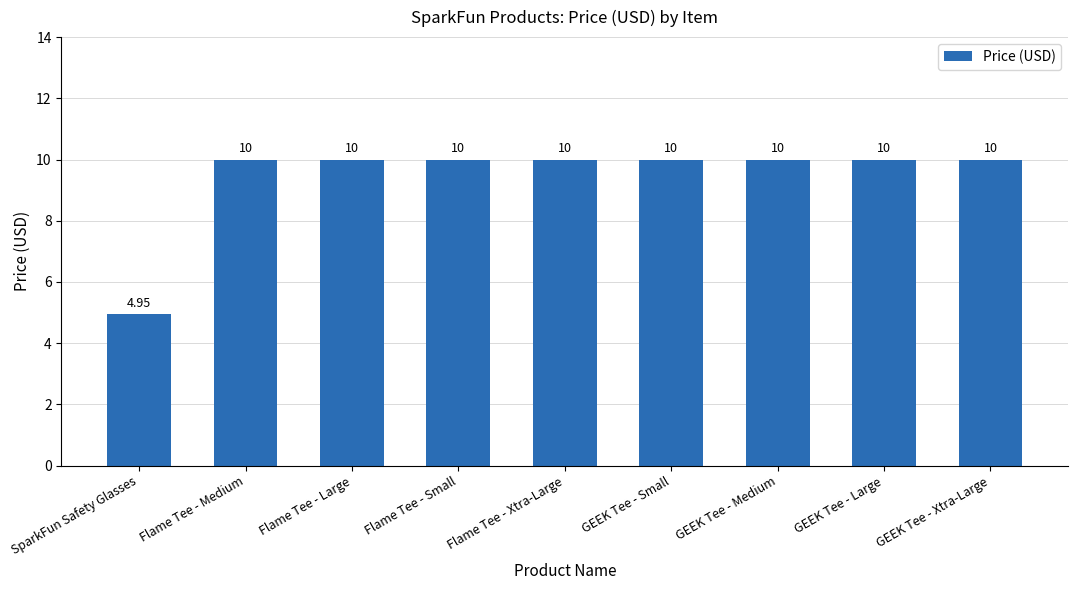

How many values are below 10?

1